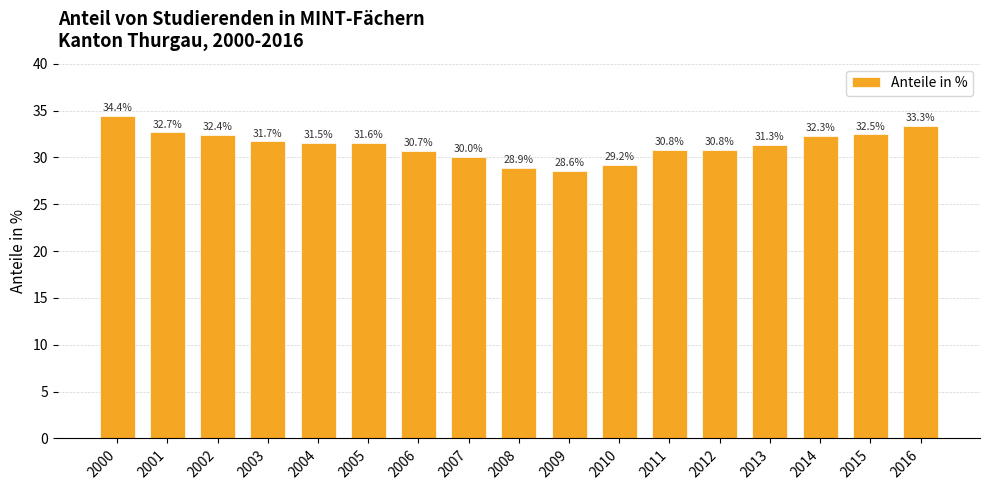

What is the maximum value shown in the chart?

34.4